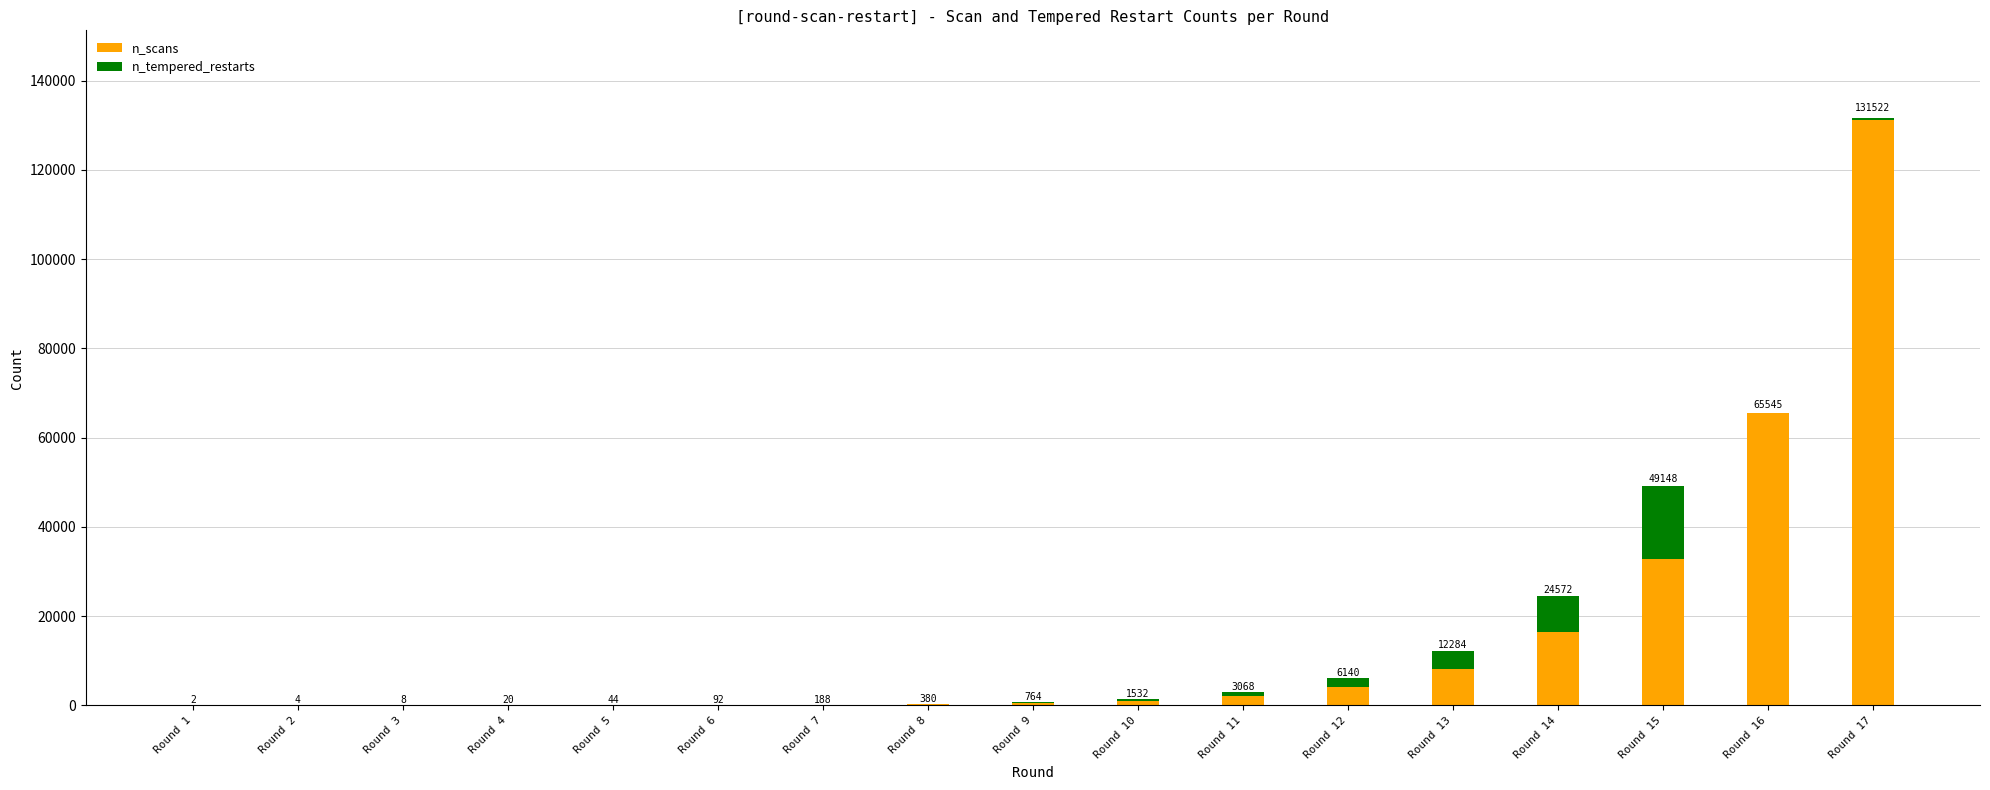

What value does the n_tempered_restarts series have at Round 5?

12